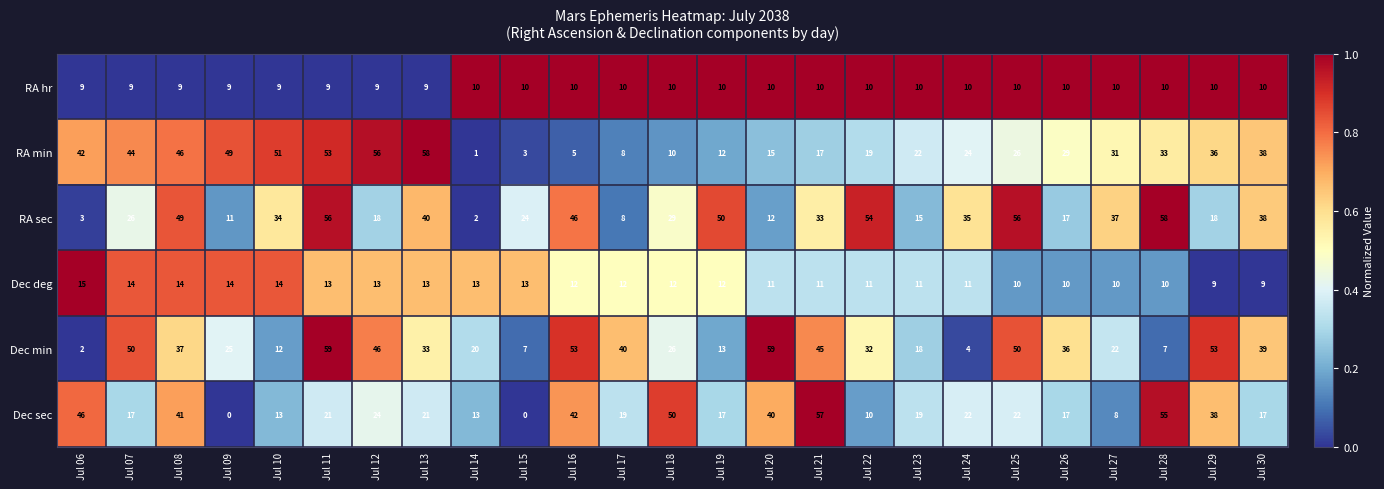

Count the number of categories in the chart.

25